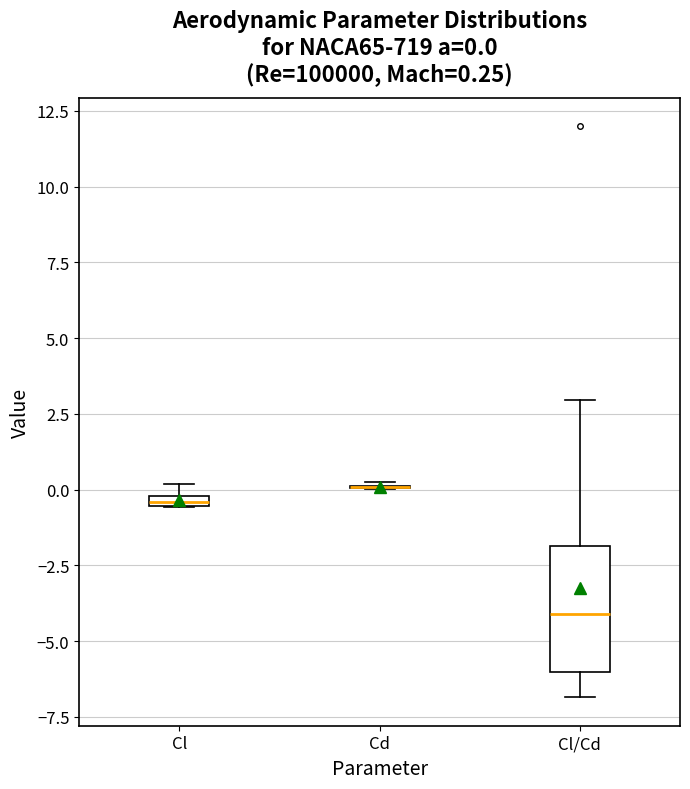

Which box is the tallest, from its lower edge to its upper edge?

Cl/Cd